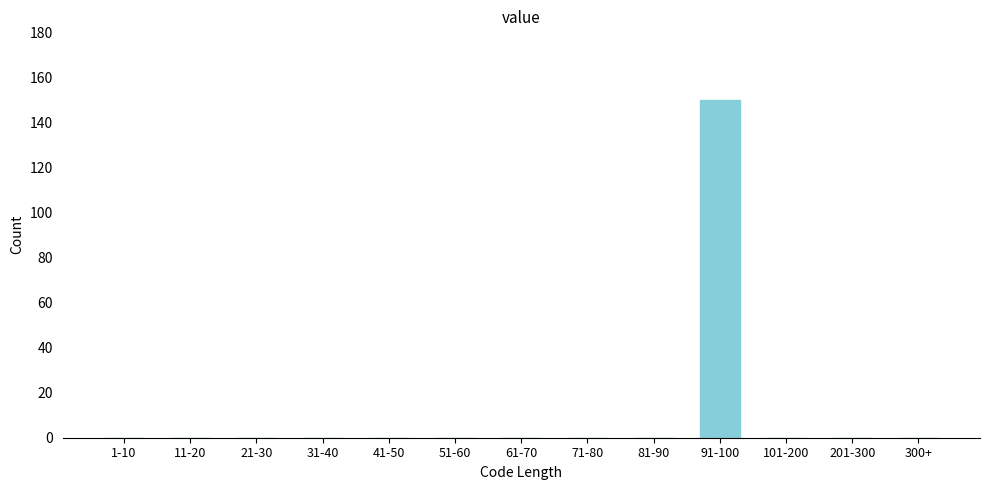

Reading left to right, transcribe all the data shown in this chart.

1-10=0	11-20=0	21-30=0	31-40=0	41-50=0	51-60=0	61-70=0	71-80=0	81-90=0	91-100=150	101-200=0	201-300=0	300+=0